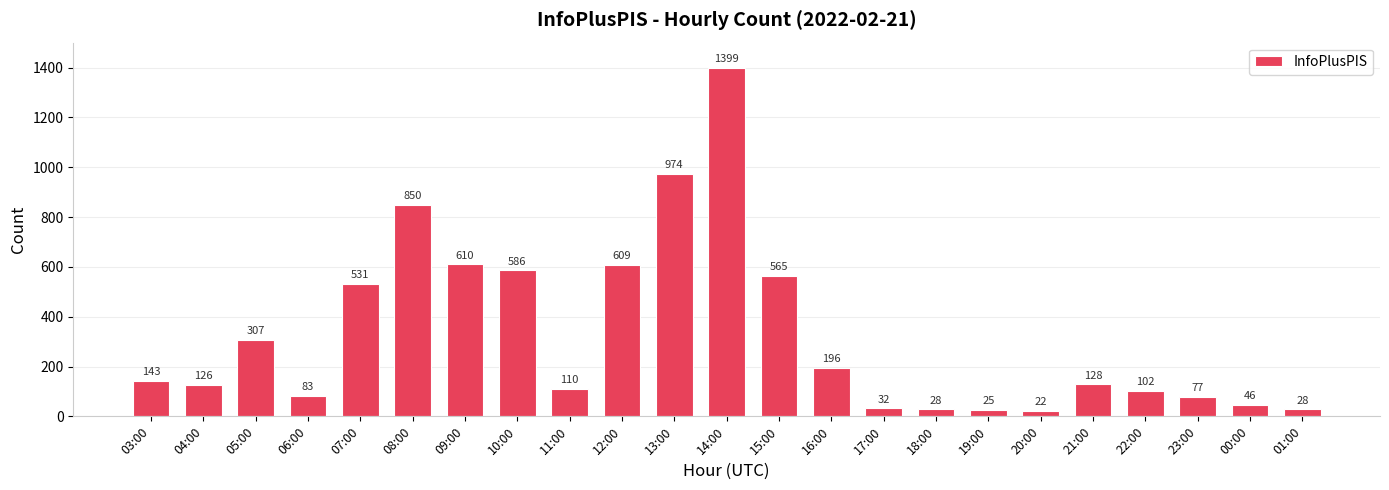

What position from the left is 04:00?

2